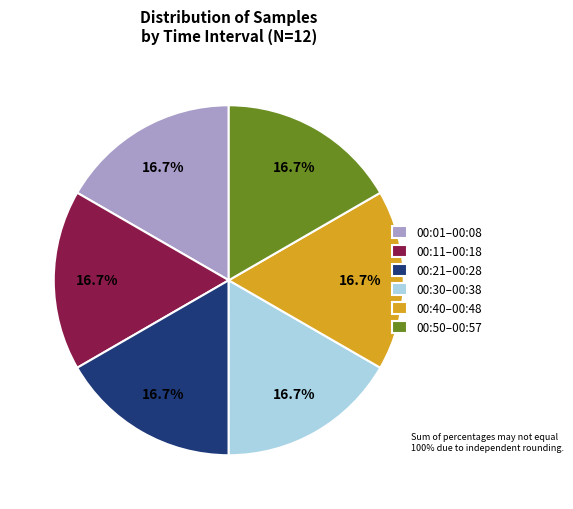

Does 00:40–00:48 account for over 50% of the chart?

No